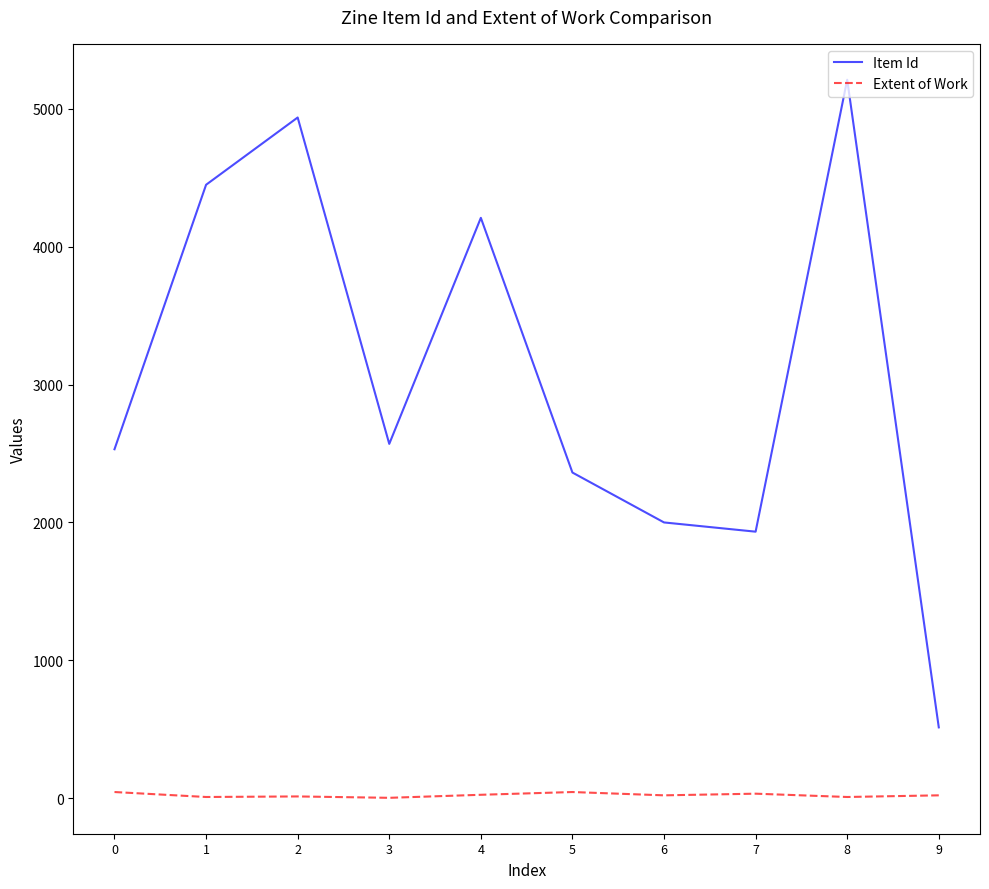

What is the lowest value of the Item Id series?

513